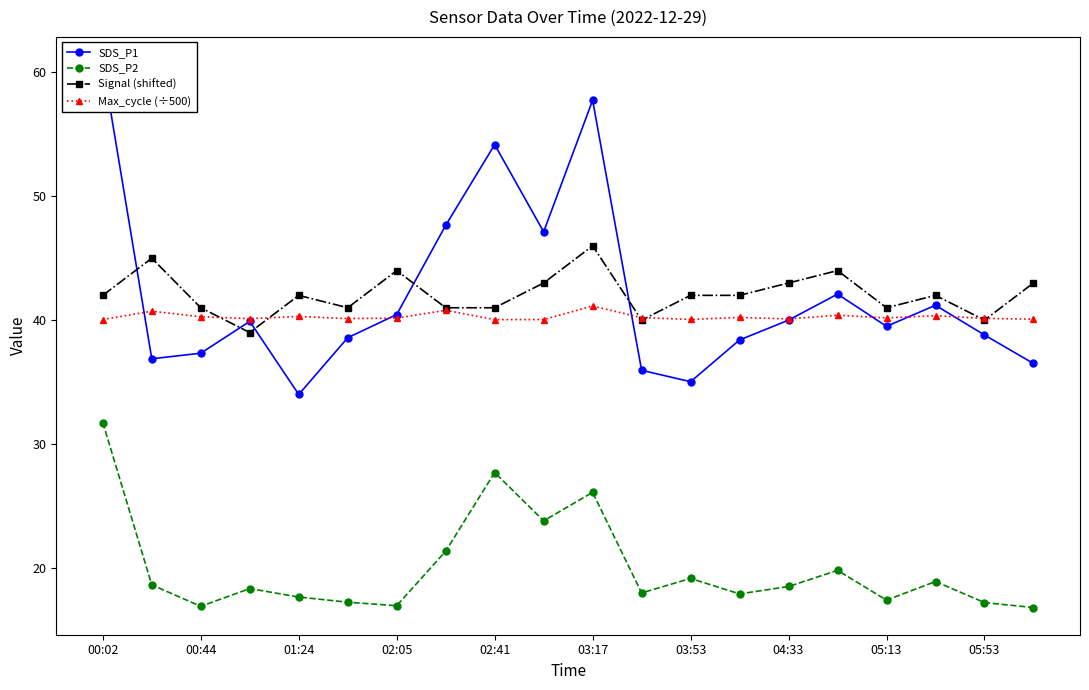

What is the maximum value for SDS_P2?

31.7